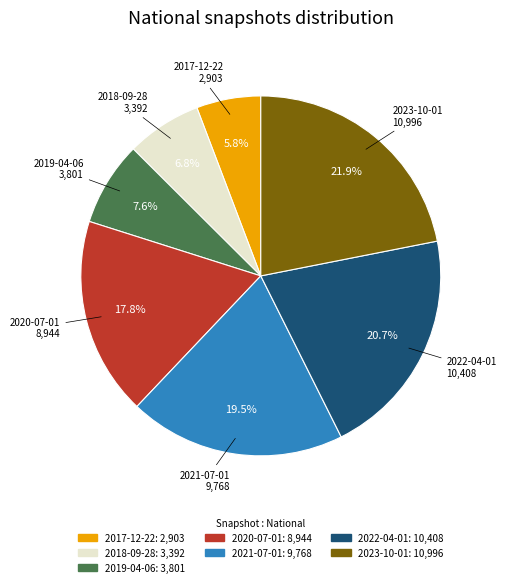

What percentage is the 2023-10-01 slice, to the nearest percent?

22%